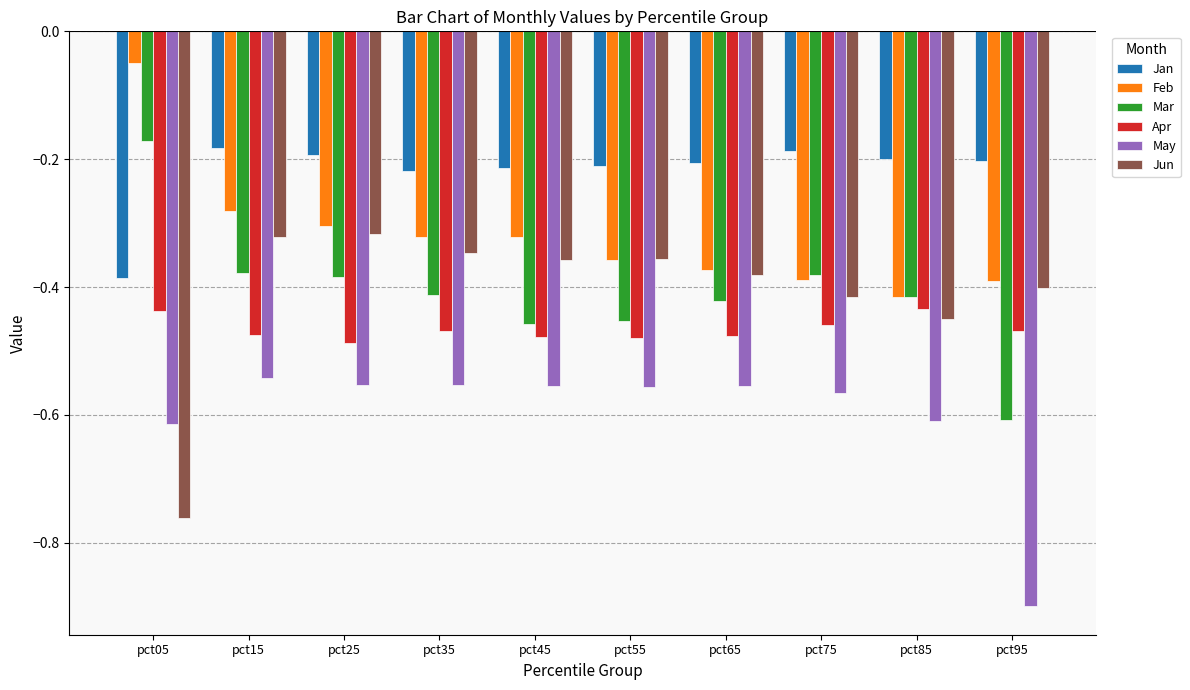

What is the sum of the Jun values at pct25 and pct35?

-0.7